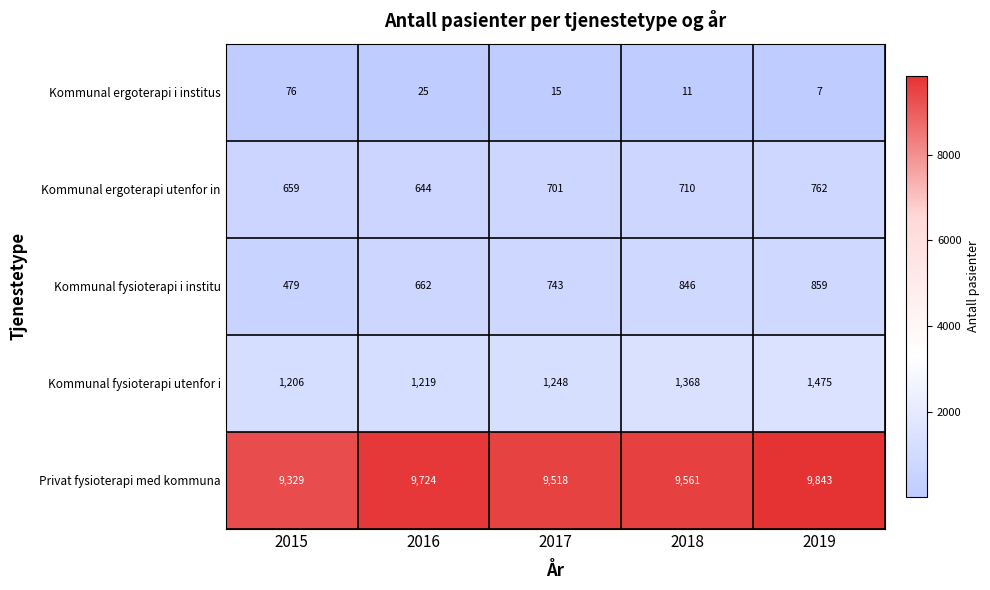

What is the greatest value displayed?

9843